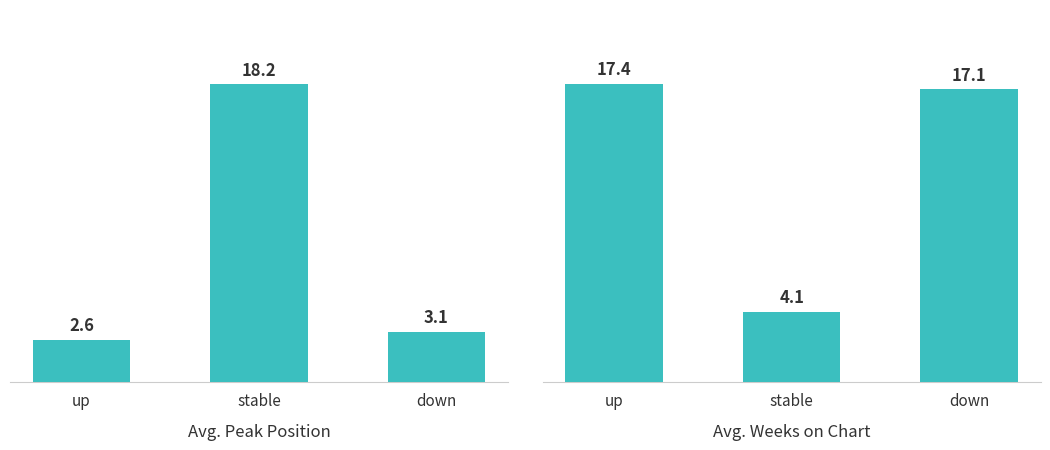

Between stable and down, which is larger?

stable